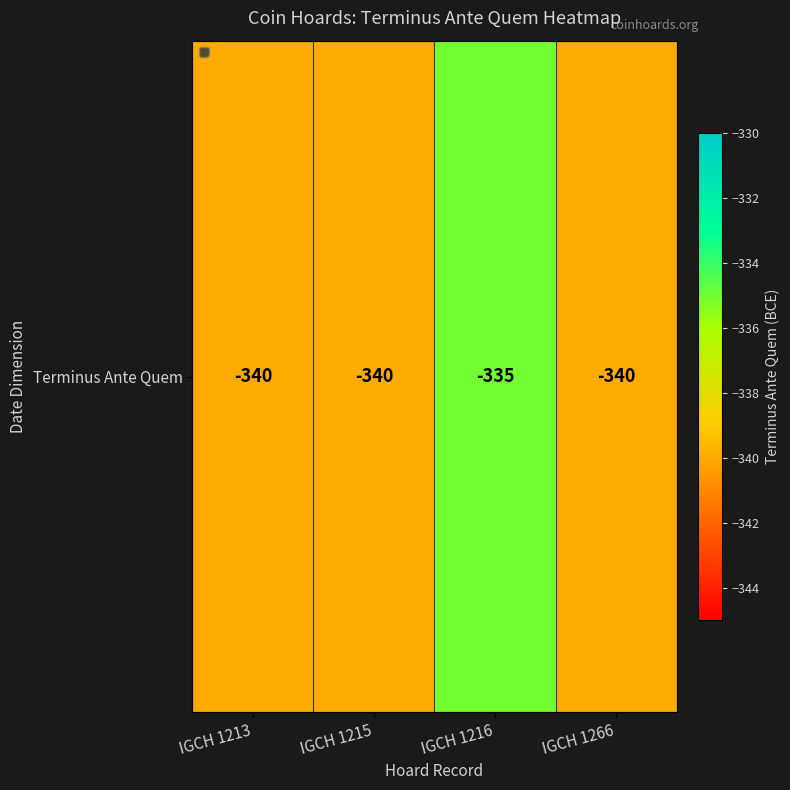

Rank the categories by value from highest to lowest.

IGCH 1216, IGCH 1213, IGCH 1215, IGCH 1266